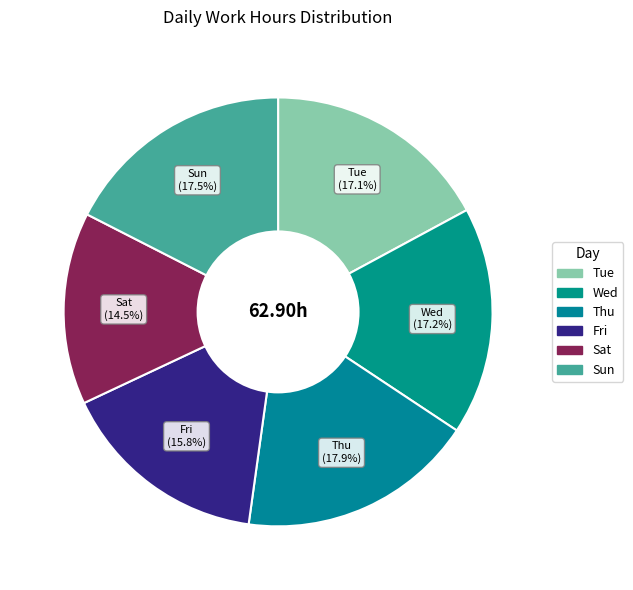

How many segments does this pie chart have?

6